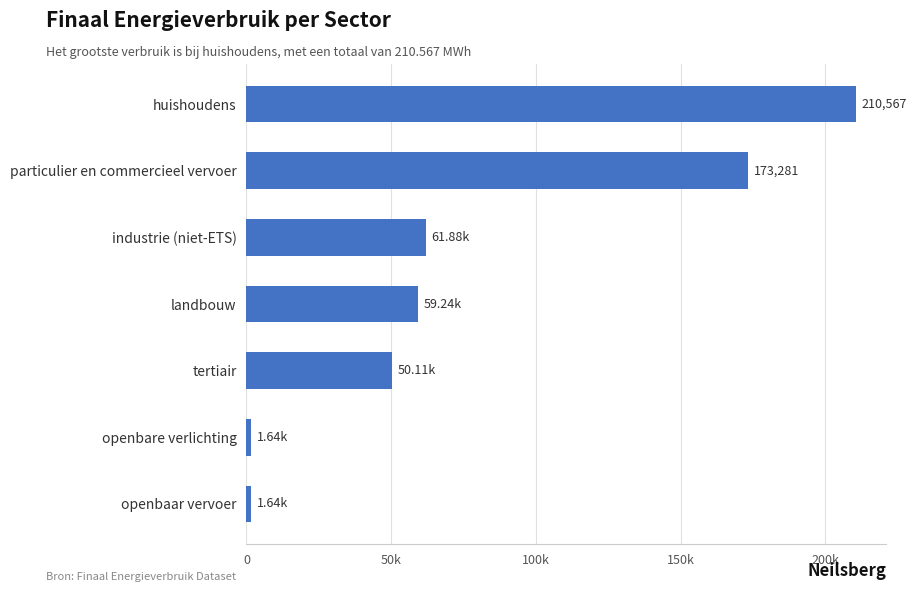

Are the bars horizontal?

Yes